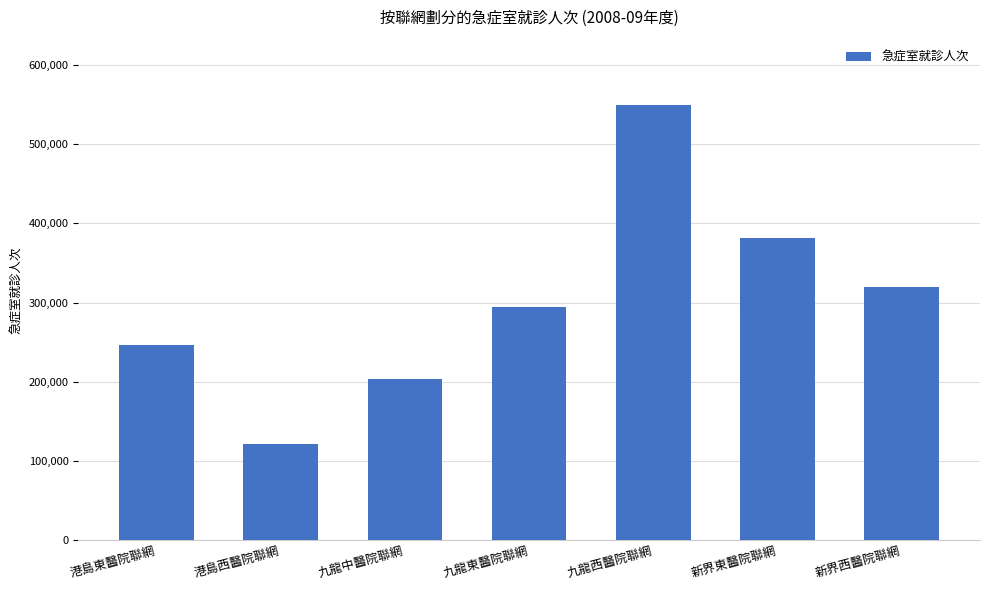

Reading right to left, what are all the values shown in this chart?

319134	382002	549715	294787	203032	121482	246357